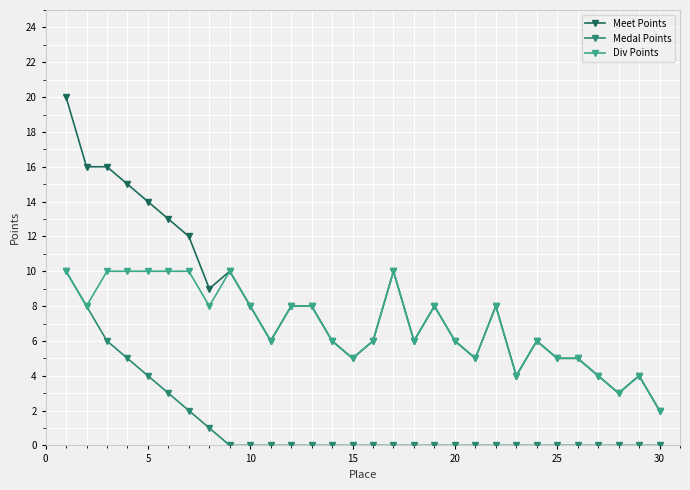

What is the difference between the maximum and minimum values in the Div Points series?

8